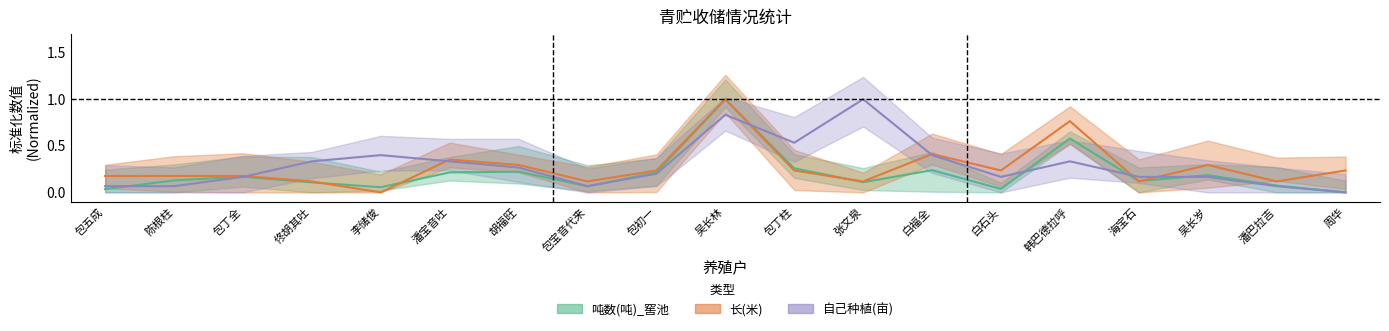

Which series changed the most between 包五成 and 韩巴德拉呼?

长(米)